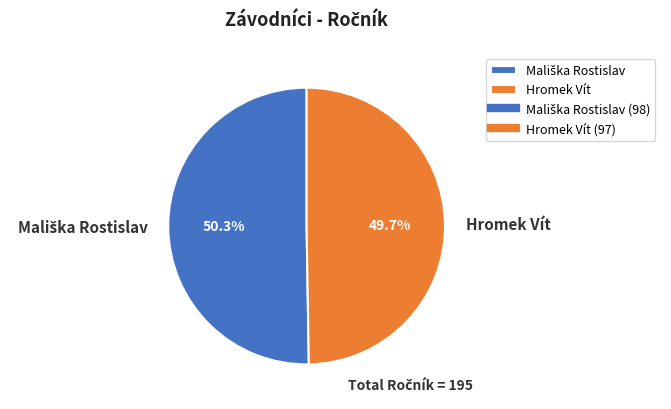

Which slice is the smallest?

Hromek Vít